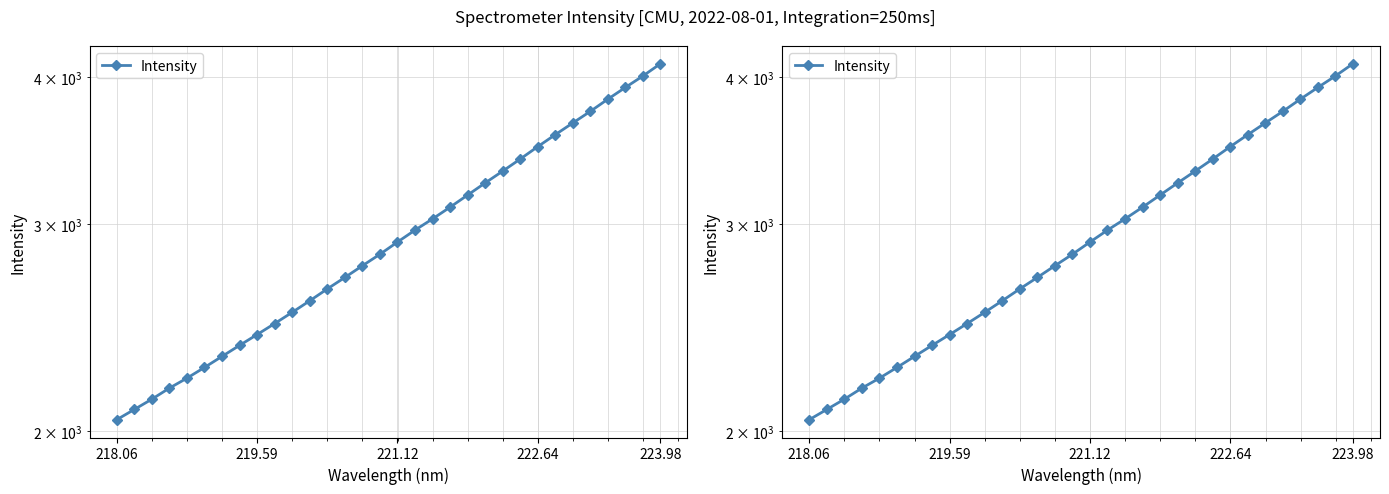

Does the chart display data point markers on the line(s)?

Yes